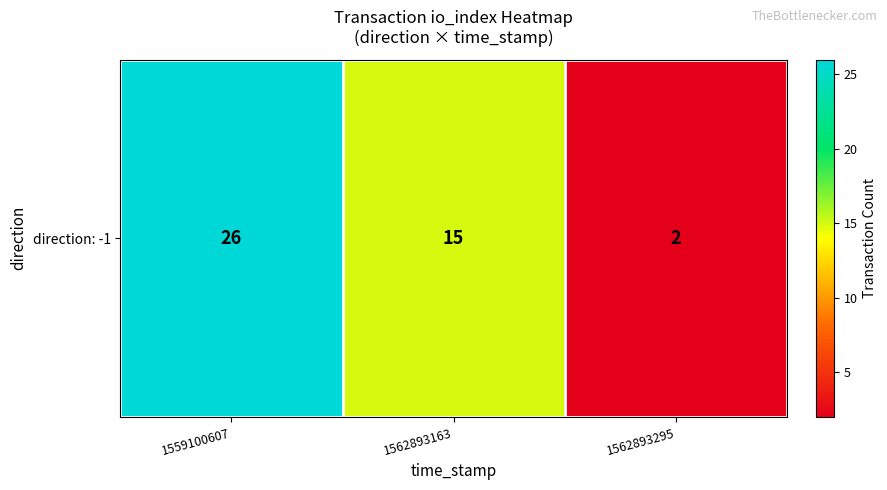

Count the values in the range 2 to 26.

3